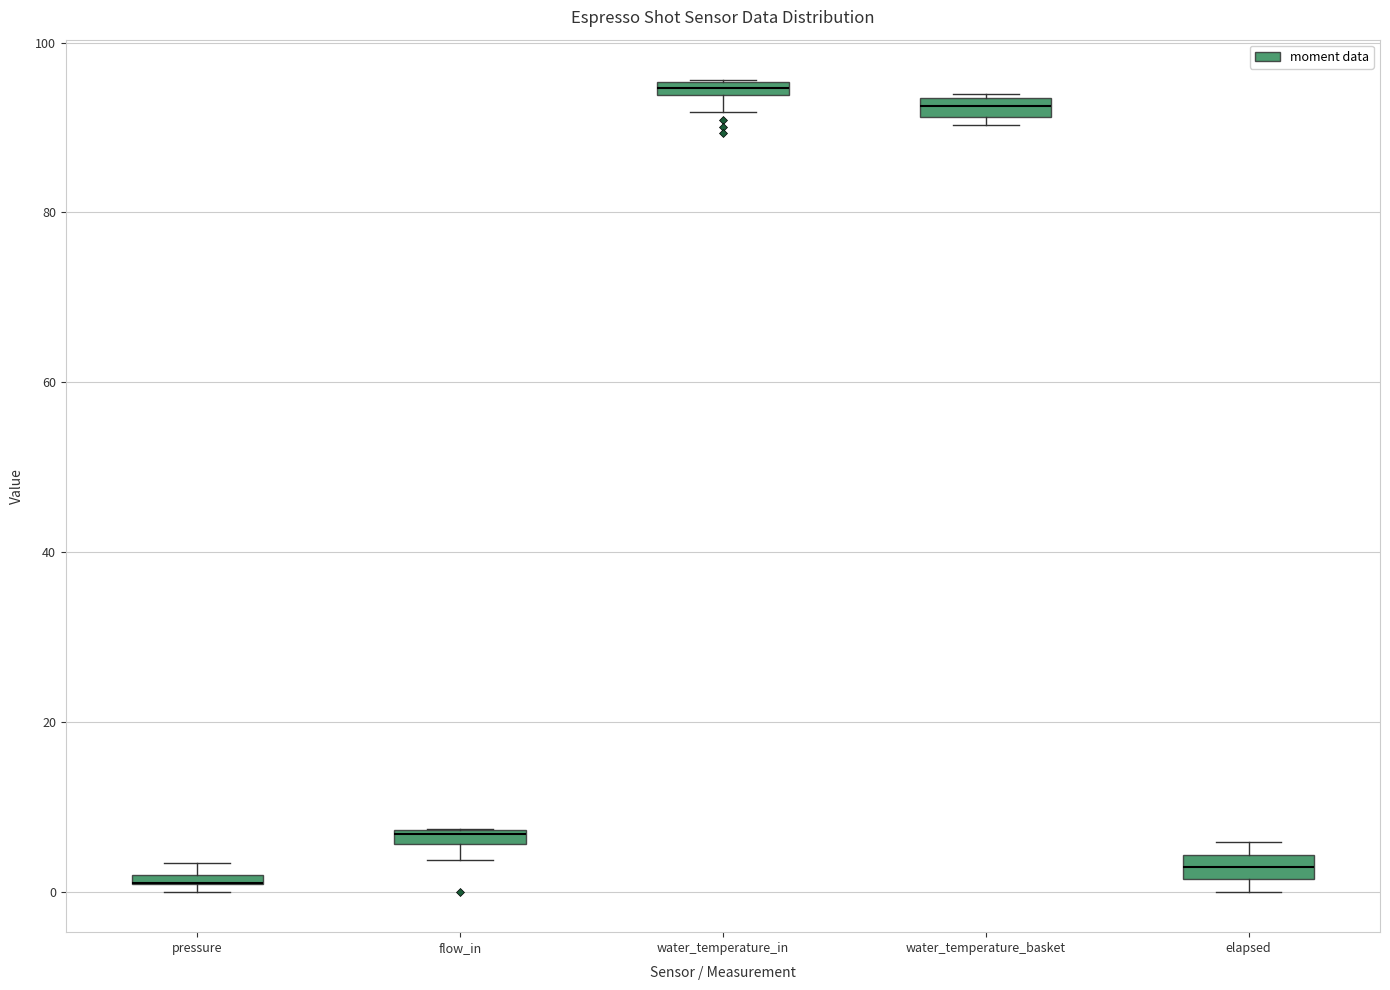

Where is the upper edge of the box for pressure on the y-axis? The values are not printed on the chart, so give them approximately, as read against the axis.

2